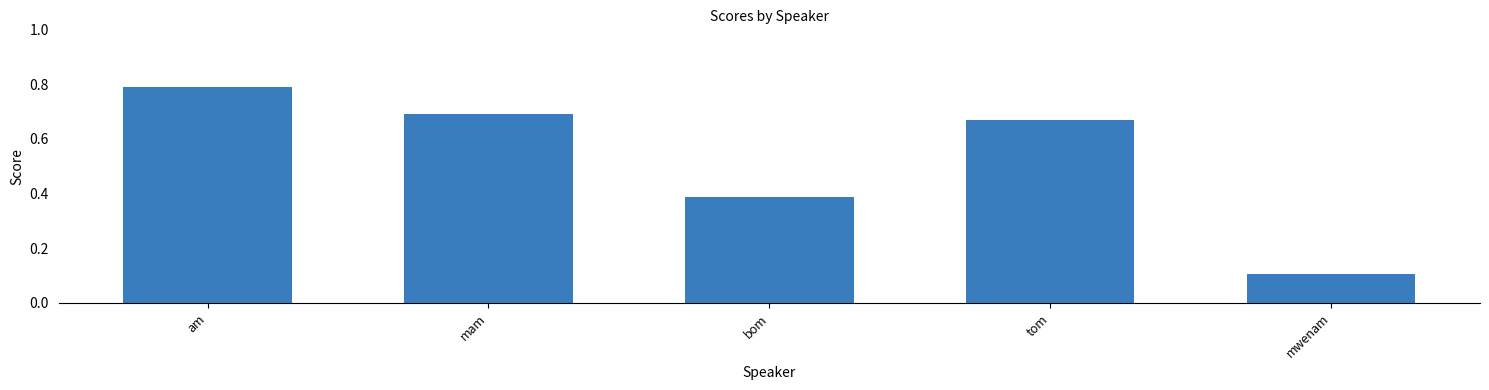

List the labels in order of value, largest first.

am, mam, tom, bom, mwenam